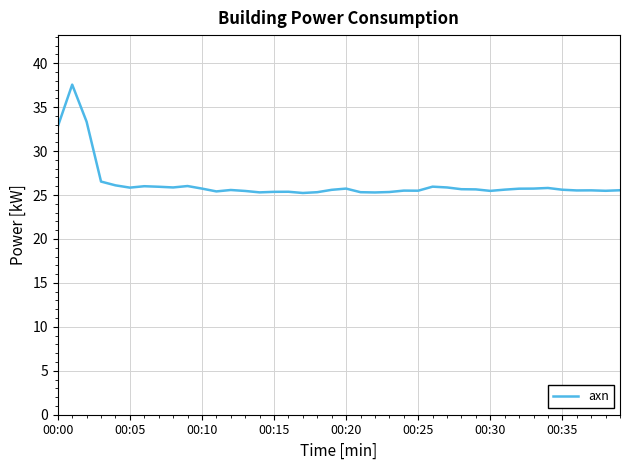

What is the greatest value displayed?

37.6